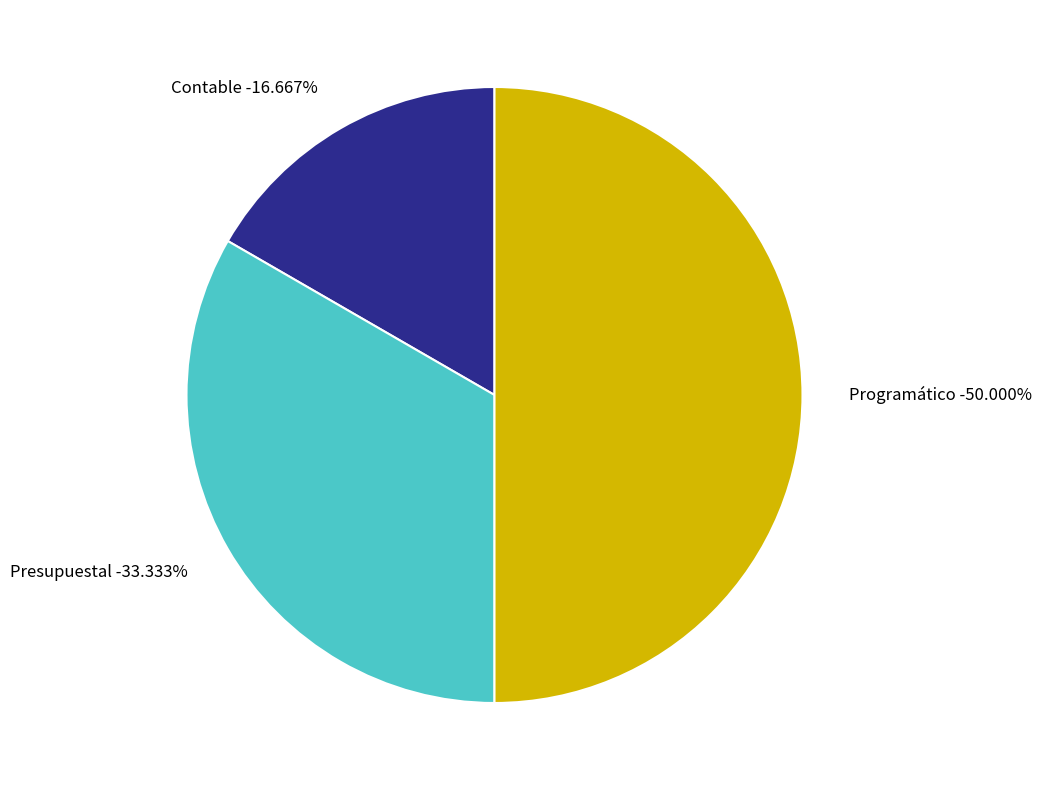

To the nearest percent, what is the combined percentage of Presupuestal and Programático?

83%